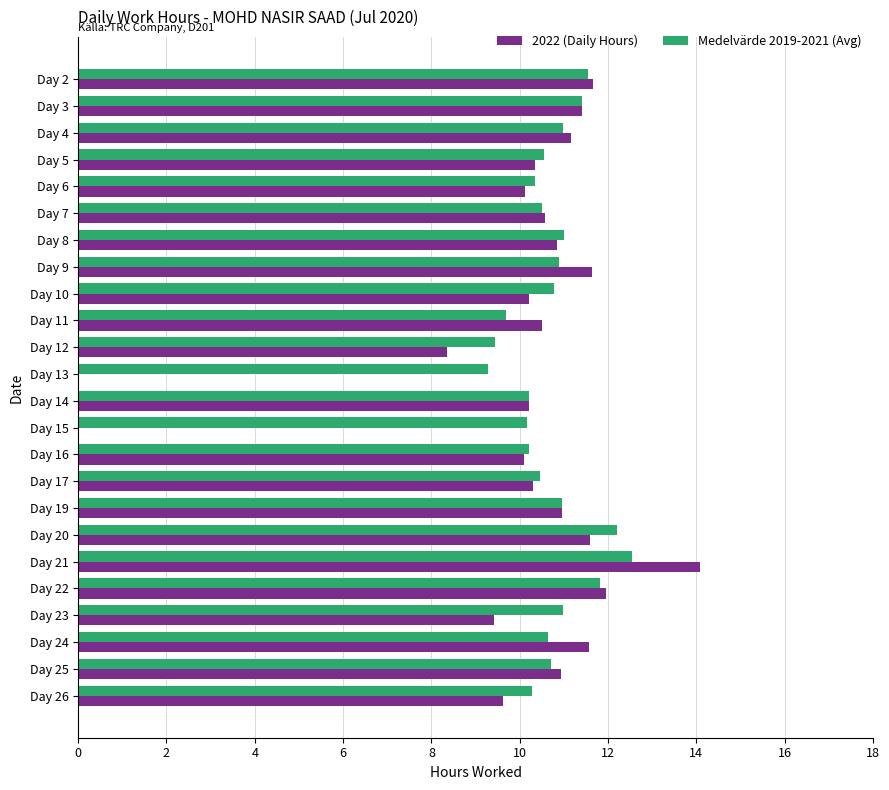

True or false: Medelvärde 2019-2021 (Avg) has a value of 16.4 at Day 10.

False